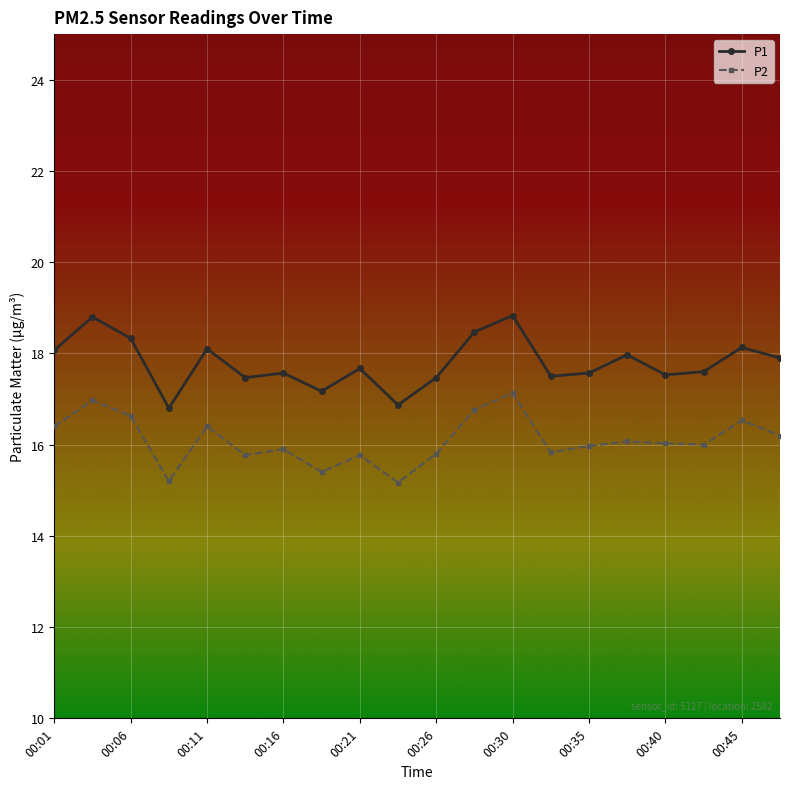

At how many categories does at least one series exceed 15?

20